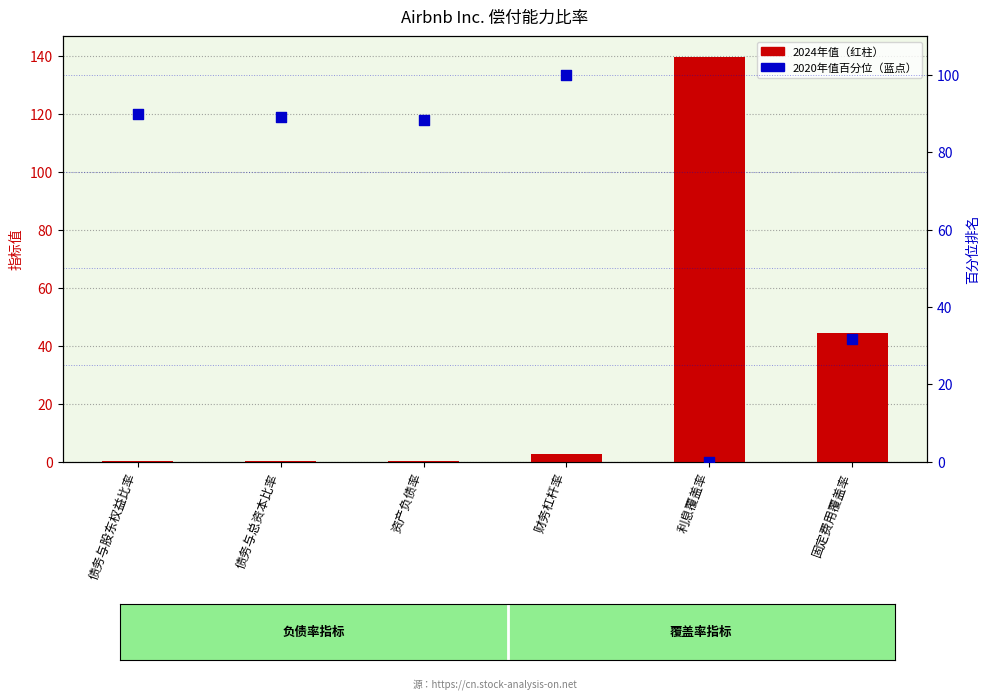

Which series contains the lowest Y value?

2020年值（百分位）